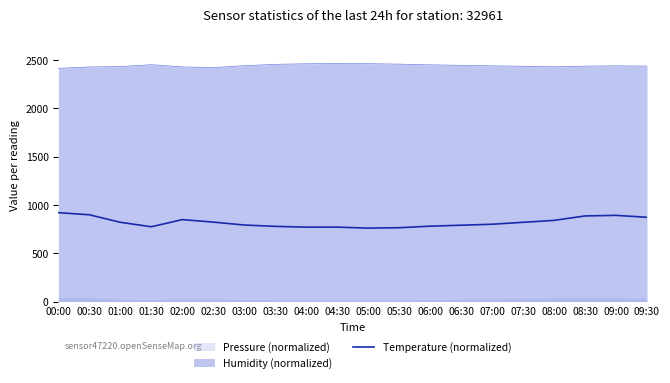

What is the label of the 11th point from the left?

05:00